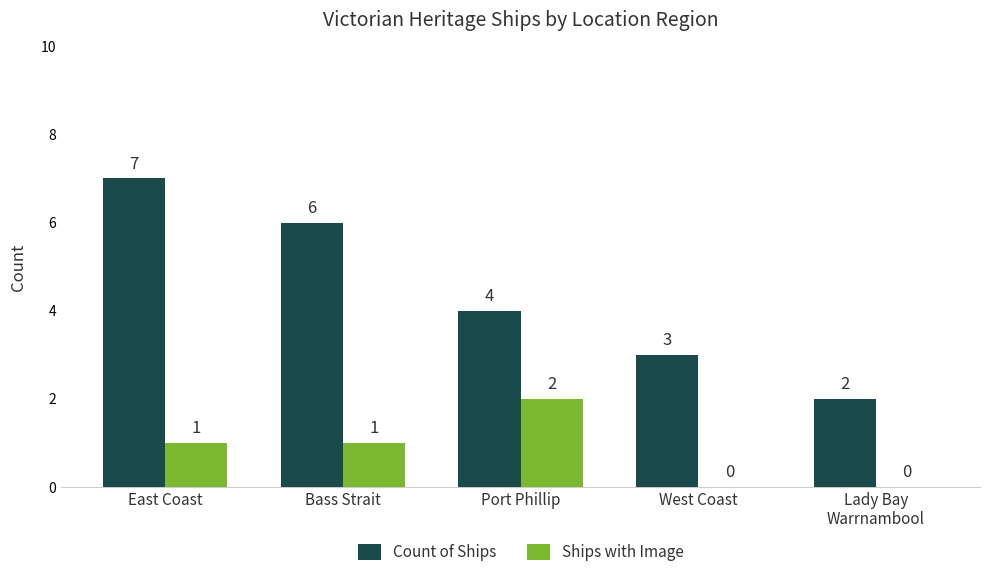

Which series has the largest range (max minus min)?

Count of Ships